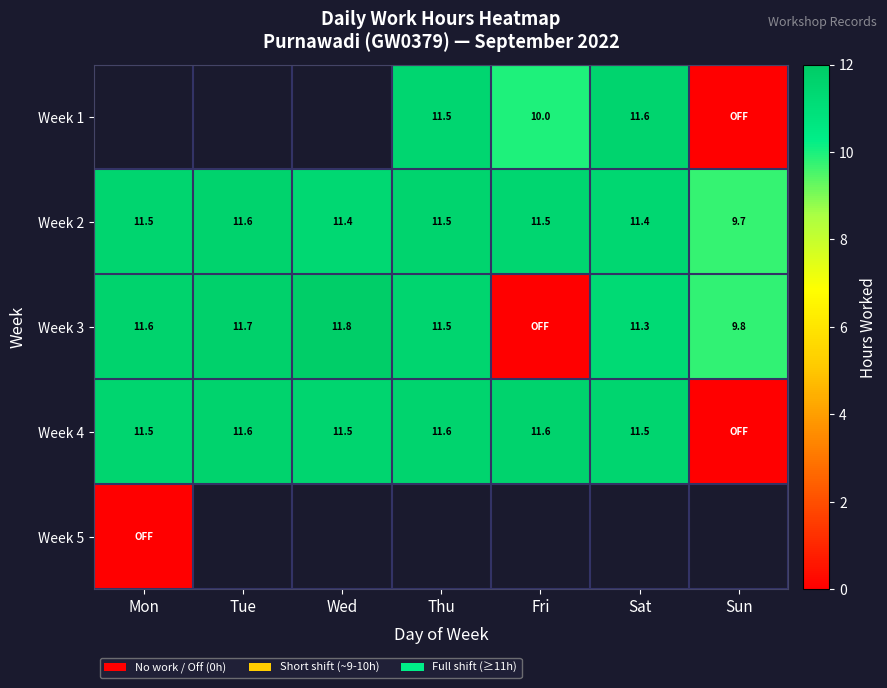

True or false: Week 4 has a value of 5.7 at Fri.

False